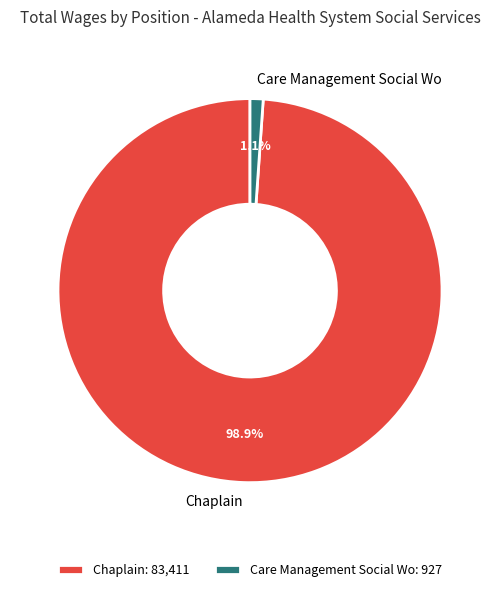

Count the number of slices in the pie.

2